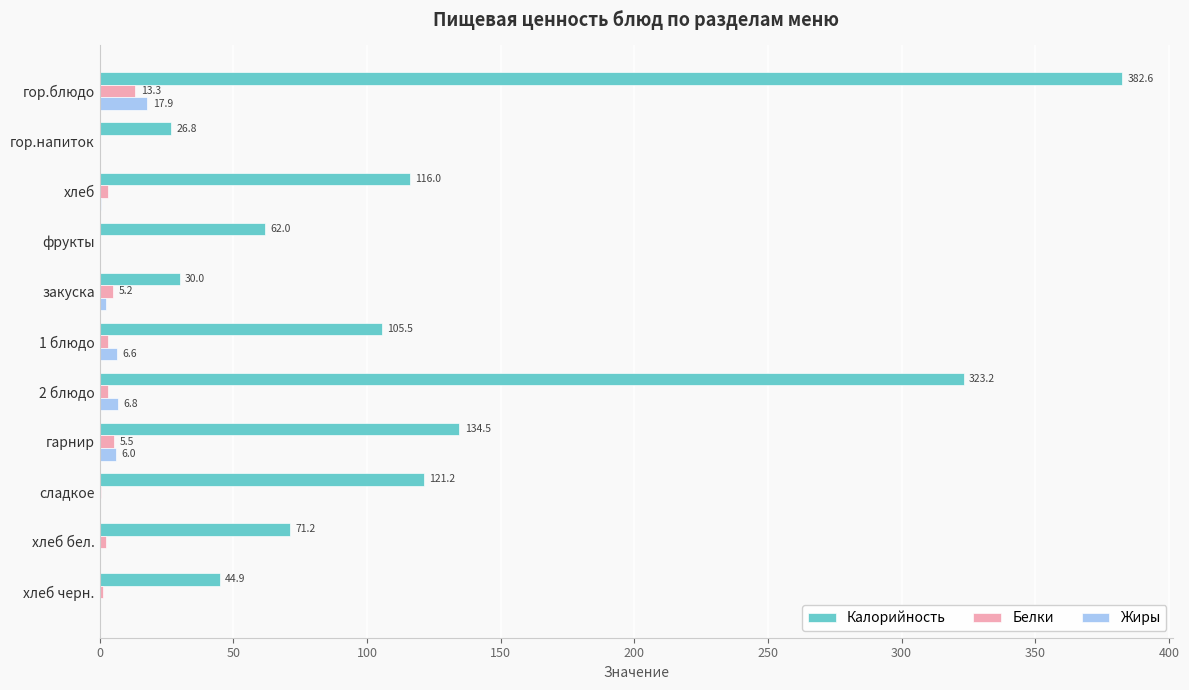

Between 1 блюдо and хлеб черн., which series saw the biggest shift?

Калорийность